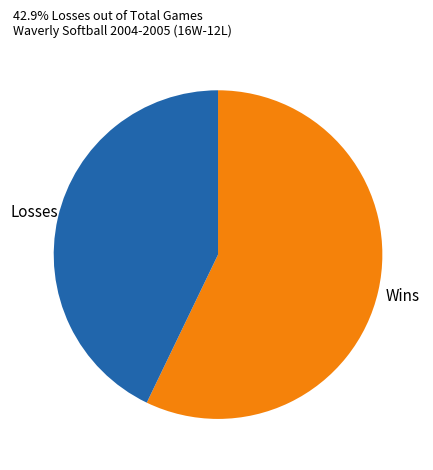

Is it true that Wins is 43% of the pie?

False